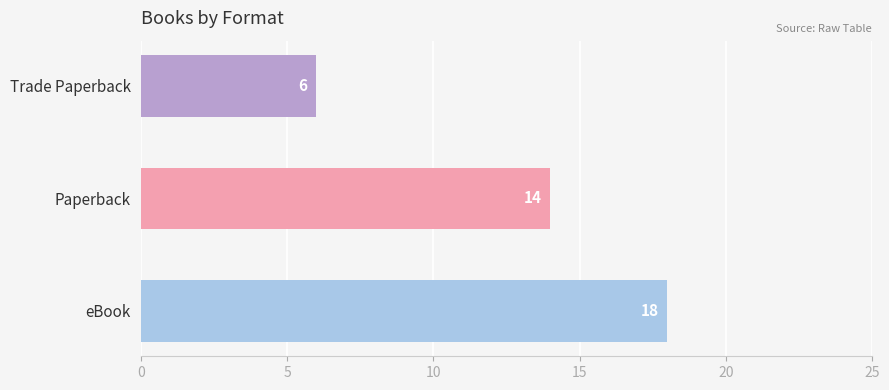

How many values are between 6 and 18?

3